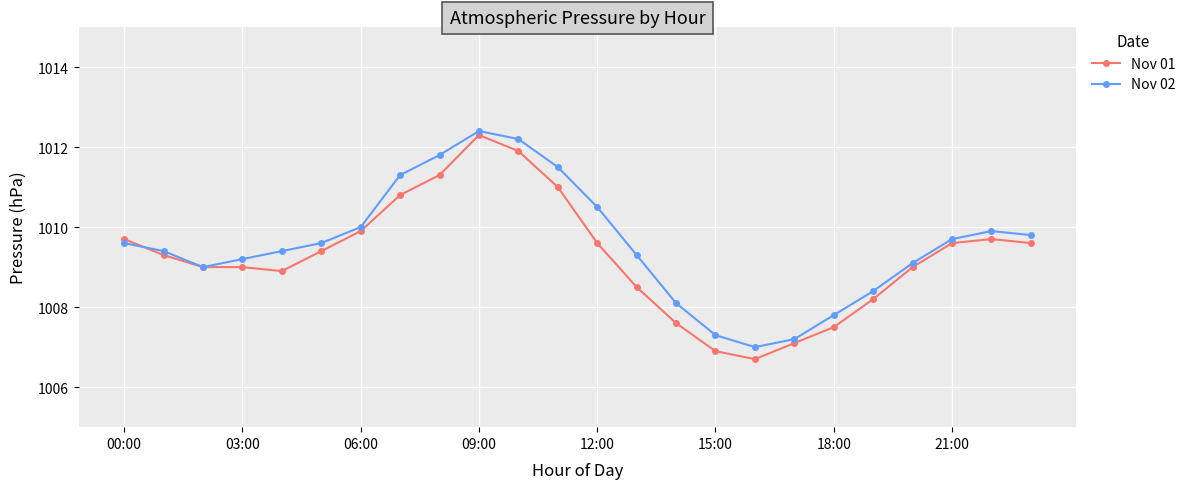

Count the number of data series in this chart.

2